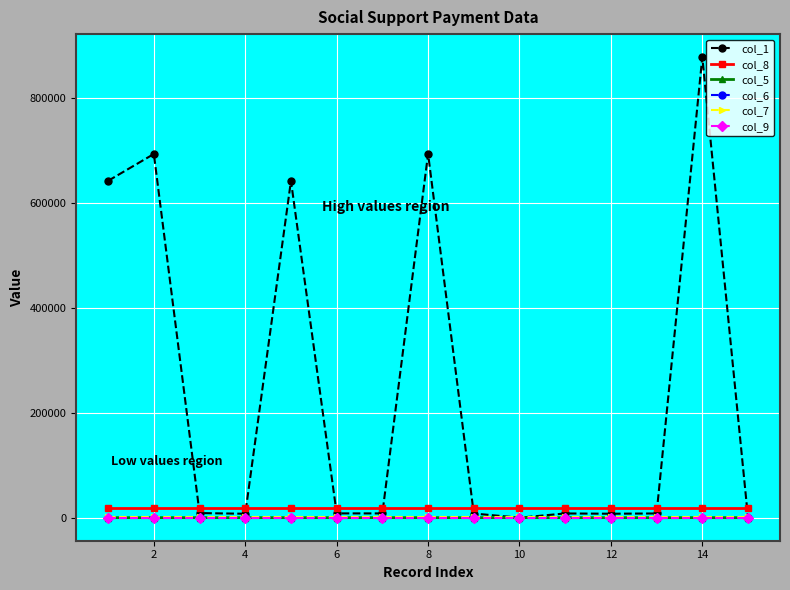

True or false: col_7 and col_8 intersect in this chart.

False